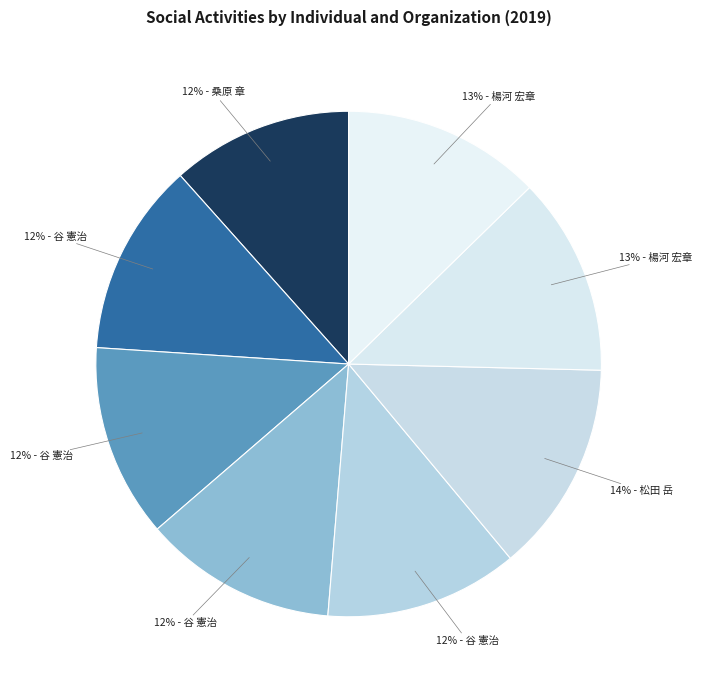

Which category has the smallest portion of the pie?

桑原 章 / 日本産科婦人科学会